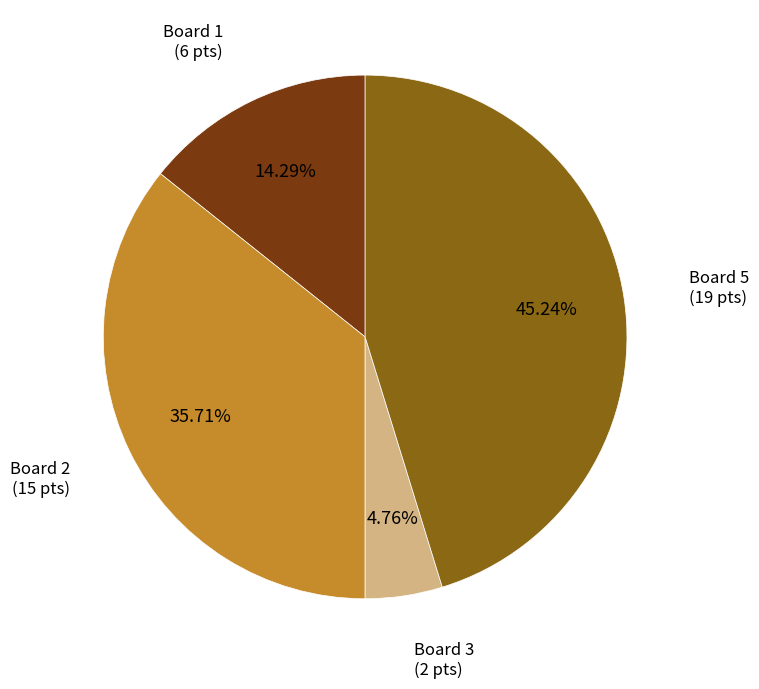

Does any single category account for the majority?

No